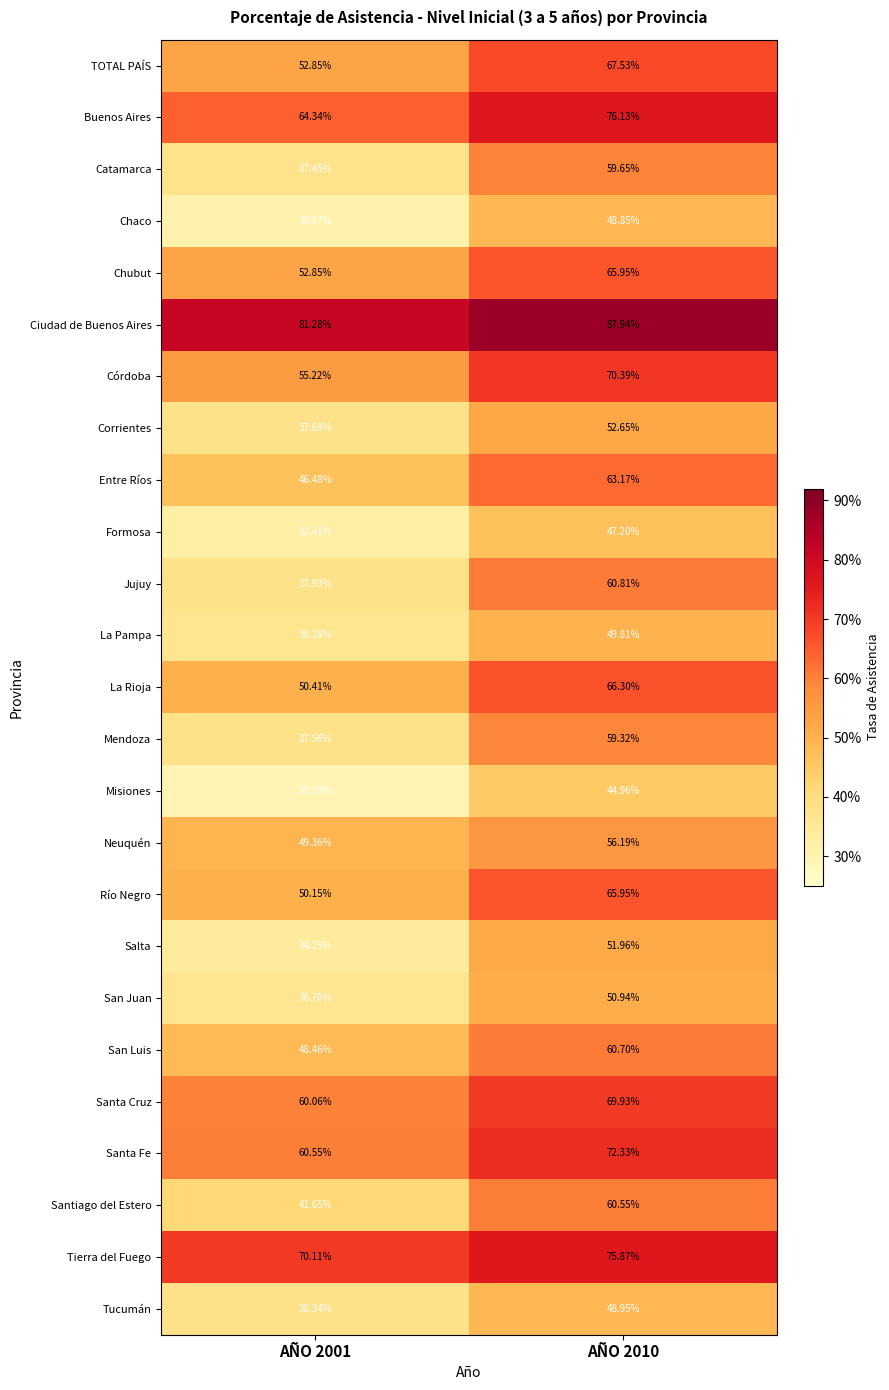

Between AÑO 2001 and AÑO 2010, which series saw the biggest shift?

Jujuy